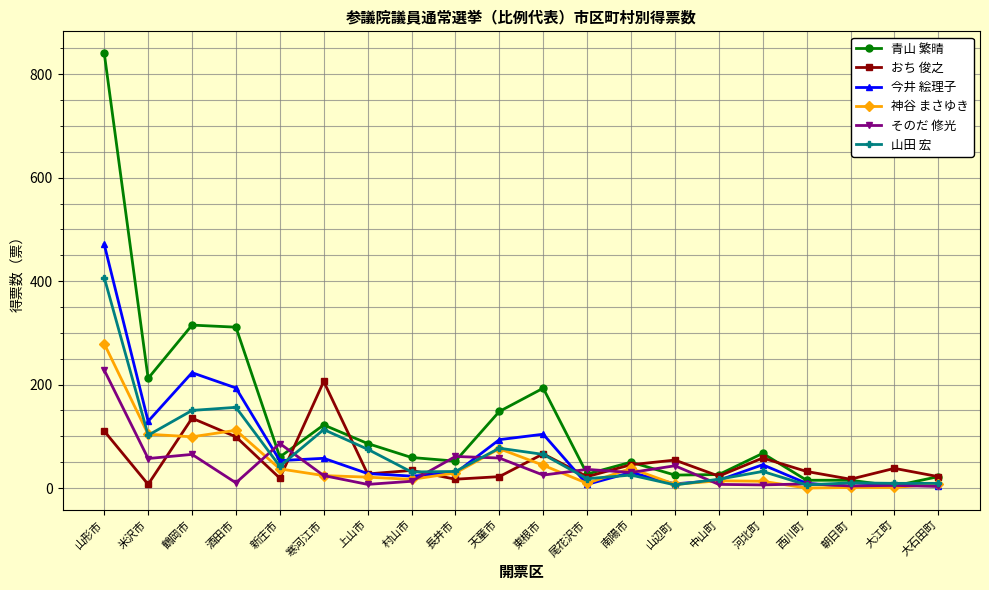

What is the spread (max minus min) of values at 村山市?

46.0